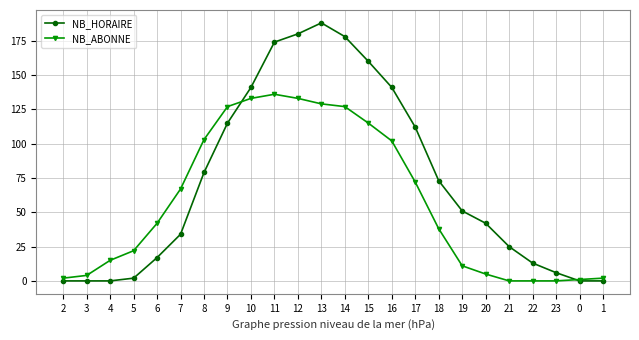

Does the chart display data point markers on the line(s)?

Yes